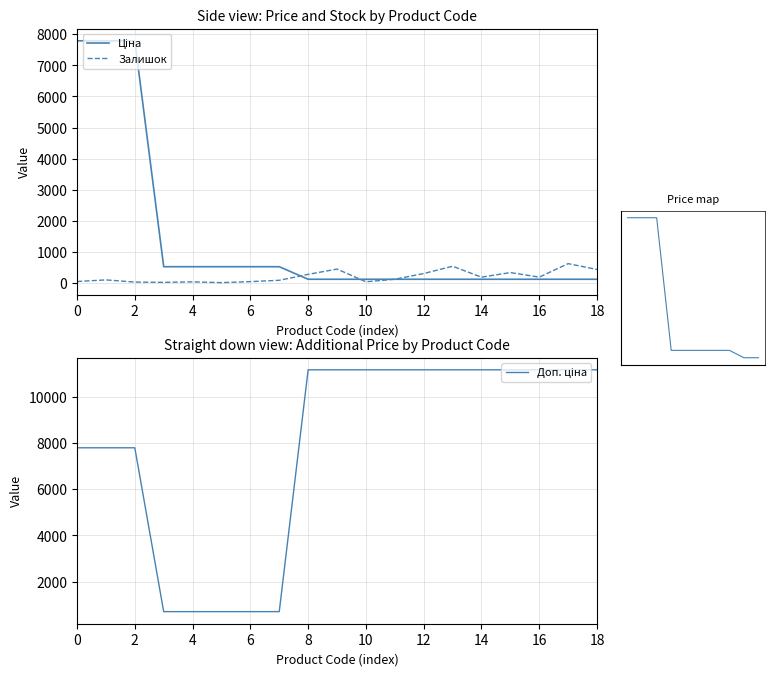

Reading left to right, list all the values displayed in this chart.

Ціна: 7792.9	7792.9	7792.9	515.8	515.8	515.8	515.8	515.8	111.7	111.7	111.7	111.7	111.7	111.7	111.7	111.7	111.7	111.7	111.7
Залишок: 39.0	91.0	21.0	12.0	28.0	3.0	36.0	78.0	269.0	440.0	30.0	112.0	296.0	531.0	179.0	327.0	180.0	615.0	427.0
Доп. ціна: 7792.9	7792.9	7792.9	699.0	699.0	699.0	699.0	699.0	11169.0	11169.0	11169.0	11169.0	11169.0	11169.0	11169.0	11169.0	11169.0	11169.0	11169.0